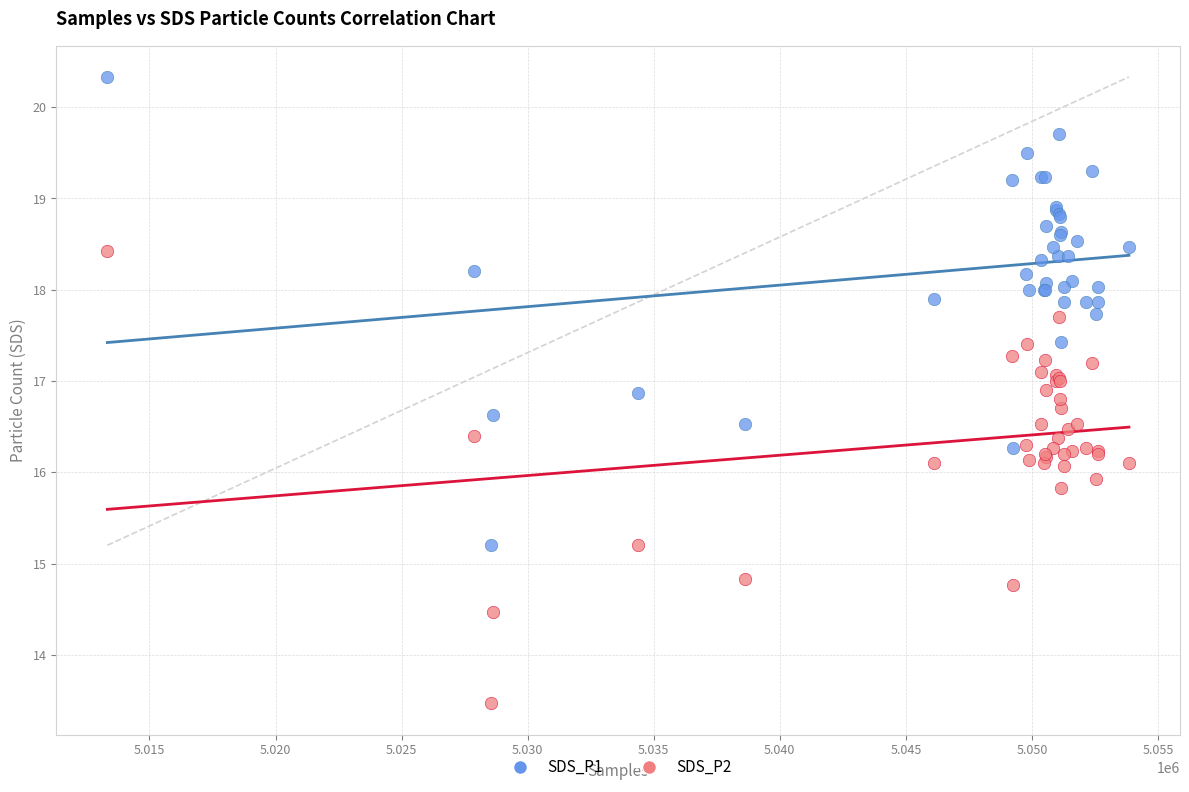

Which series reaches the maximum Y coordinate?

SDS_P1